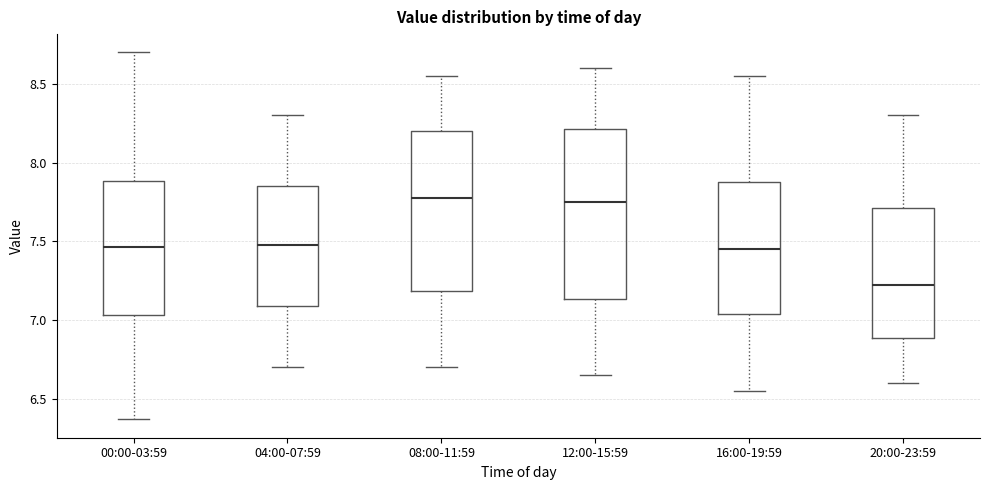

Which box is the tallest, from its lower edge to its upper edge?

12:00-15:59